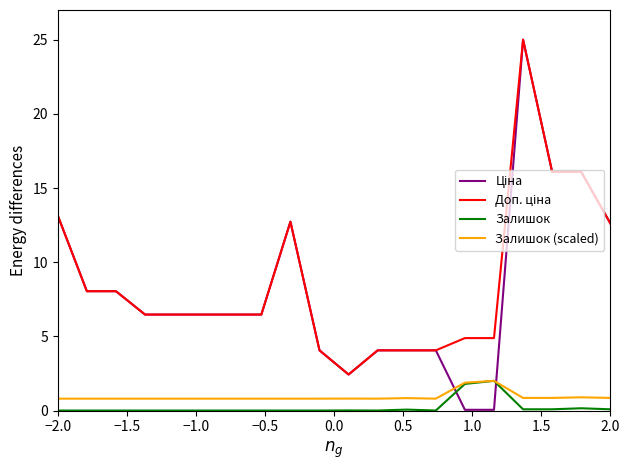

What is the highest value of the Залишок (scaled) series?

2.0